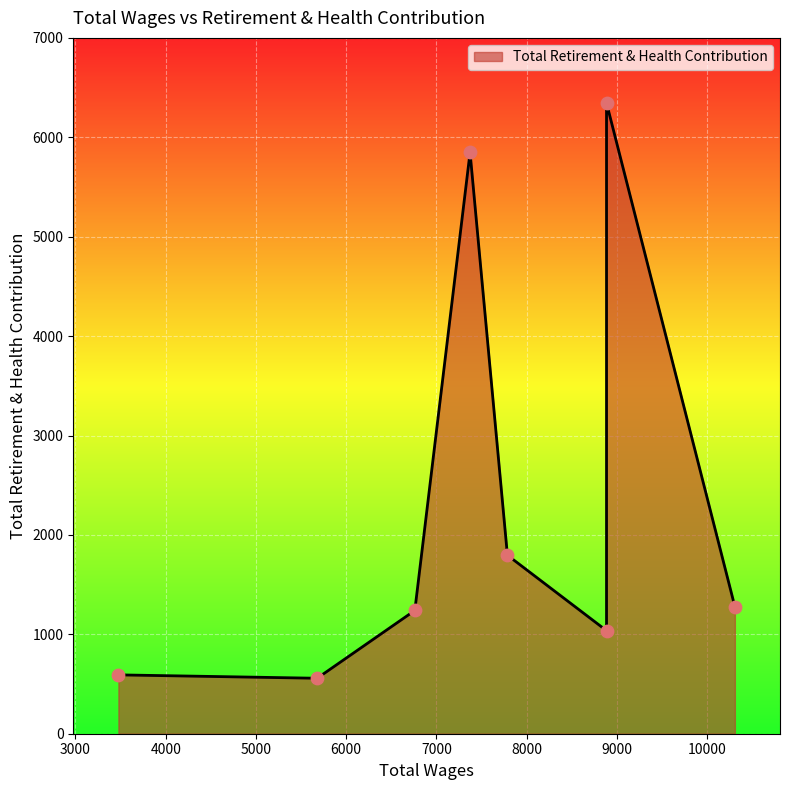

What is the change in value from 7786.0 to 3476.0?

-1204